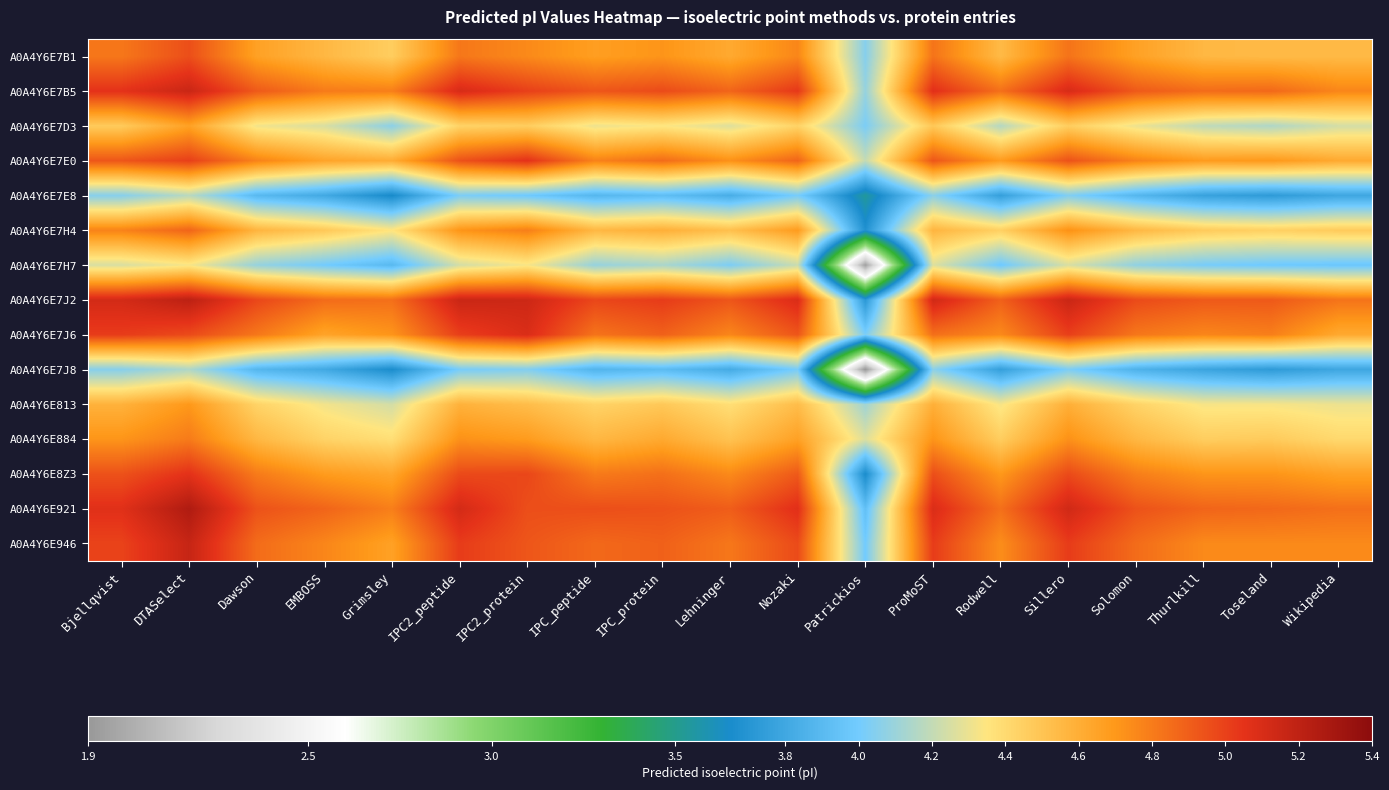

What is the total value across all series at ProMoST?

70.6